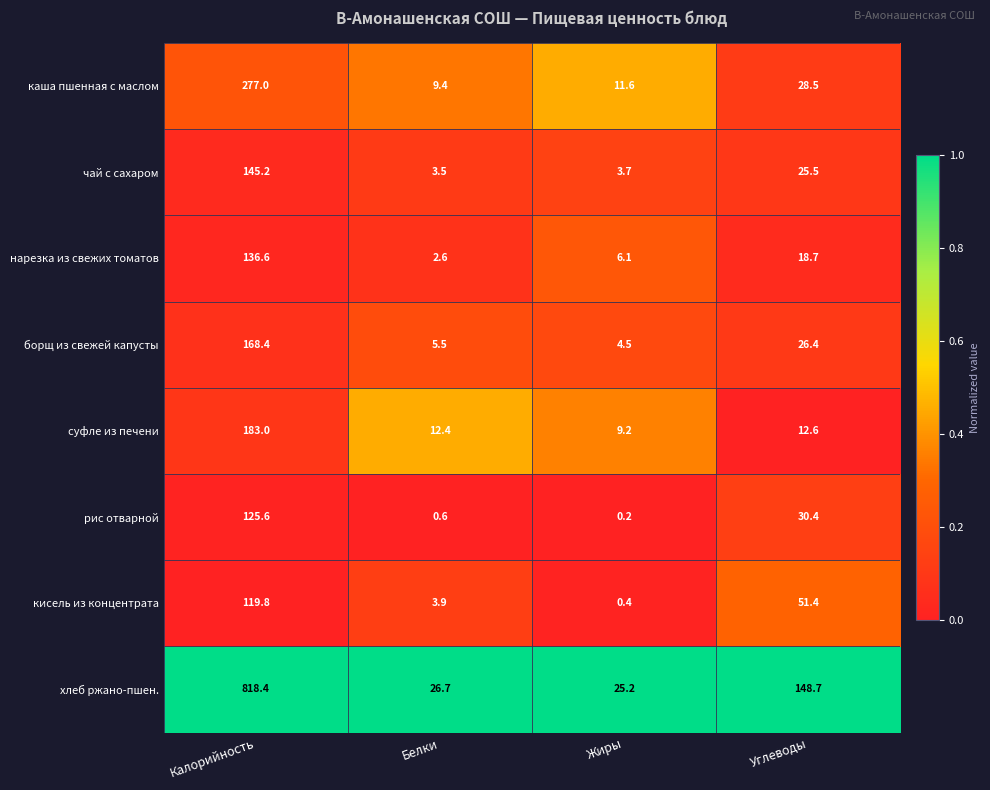

Rank the series by their maximum value, from highest to lowest.

хлеб ржано-пшен., каша пшенная с маслом, суфле из печени, борщ из свежей капусты, чай с сахаром, нарезка из свежих томатов, рис отварной, кисель из концентрата